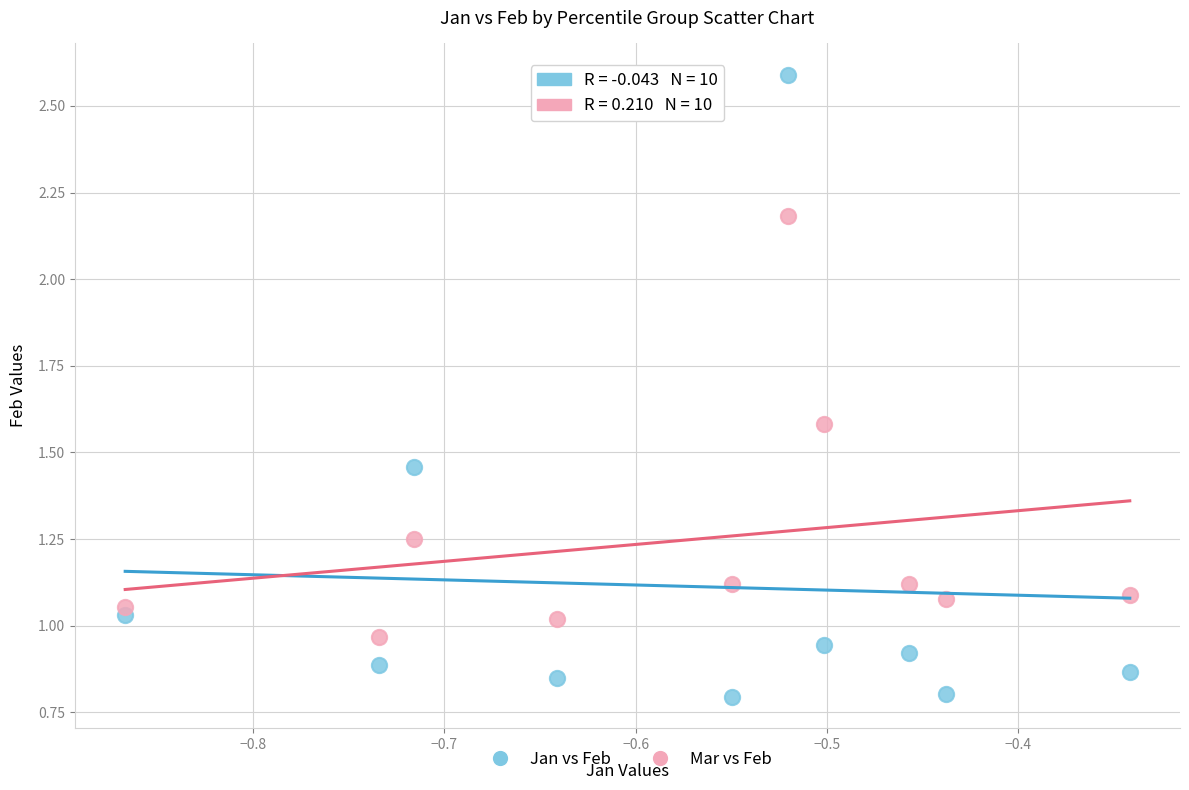

Across all data points, what is the range of Y values (max minus min)?

1.8